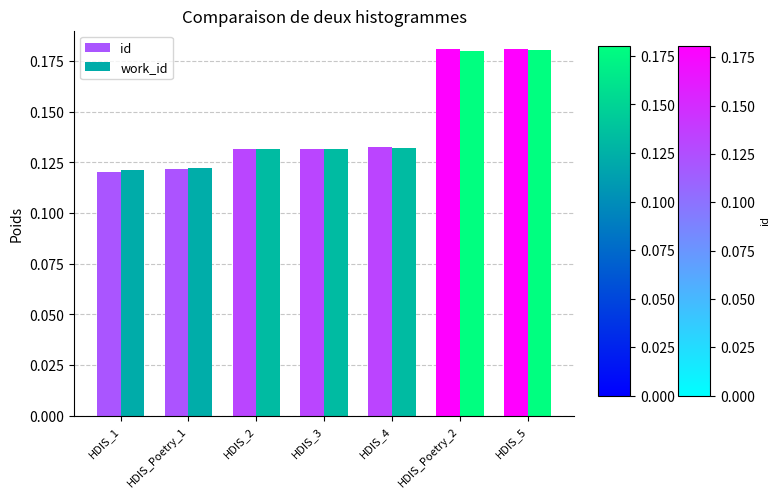

What is the sum of all id values?

1.0